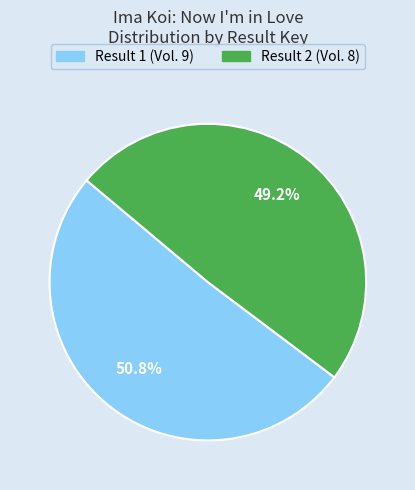

Is there a majority slice in this chart?

Yes